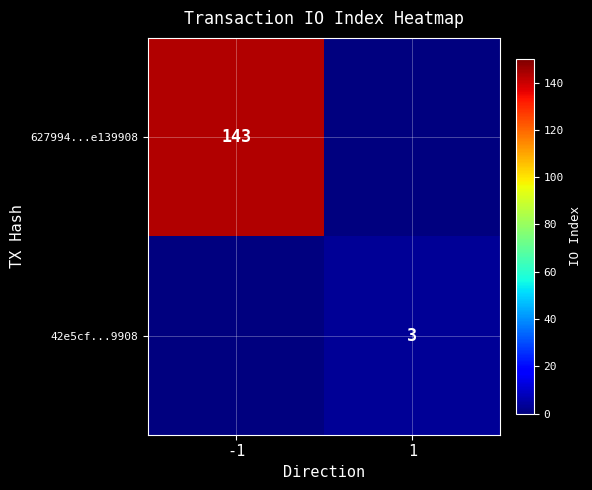

At how many categories does at least one series exceed 123?

1